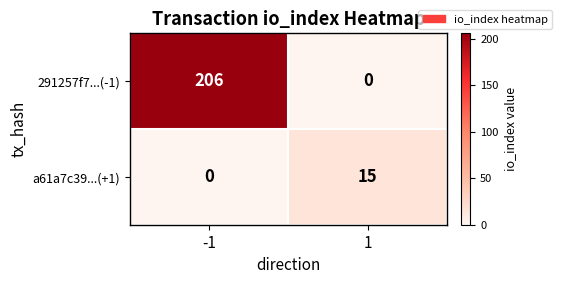

Rank the series by their average value, from highest to lowest.

291257f7...(-1), a61a7c39...(+1)